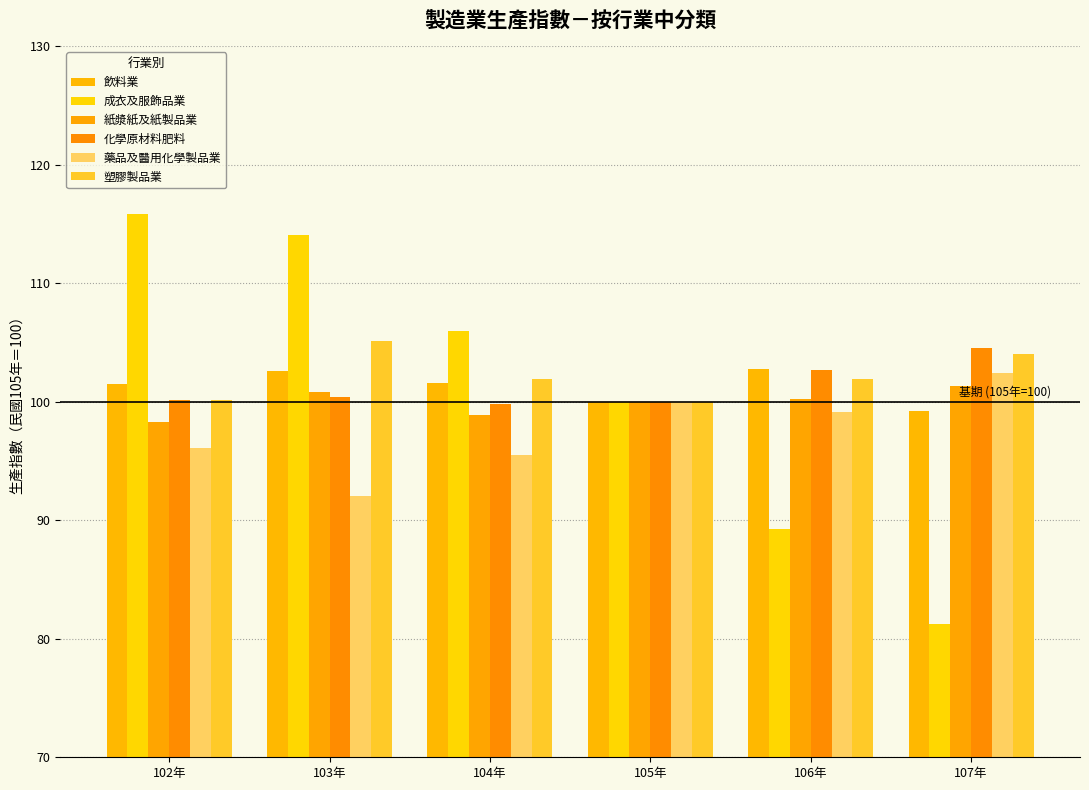

How many bars are there in total?

36